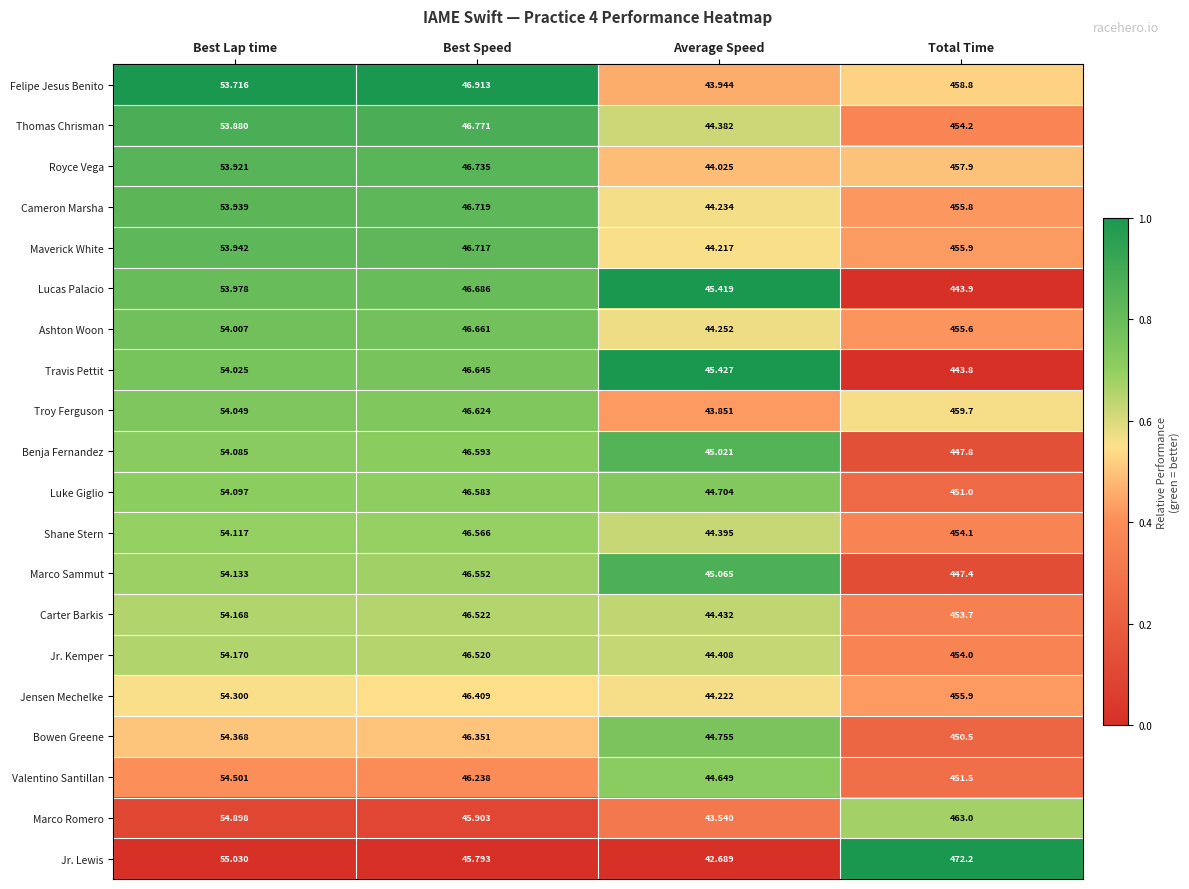

Rank the categories by Shane Stern value from highest to lowest.

Total Time, Best Lap time, Best Speed, Average Speed